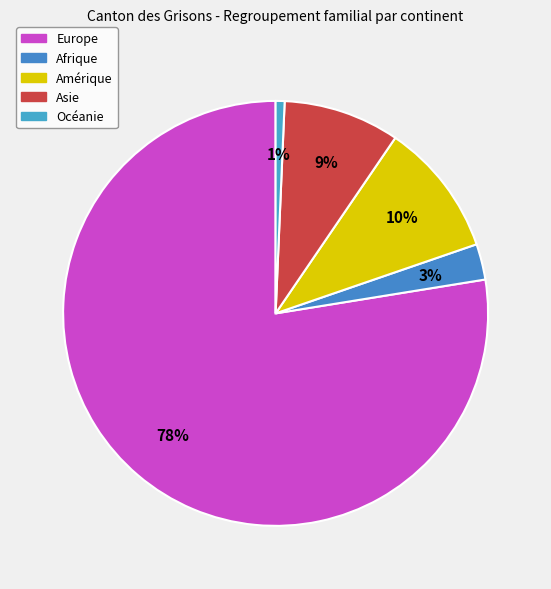

What is the smallest slice in the pie chart?

Océanie